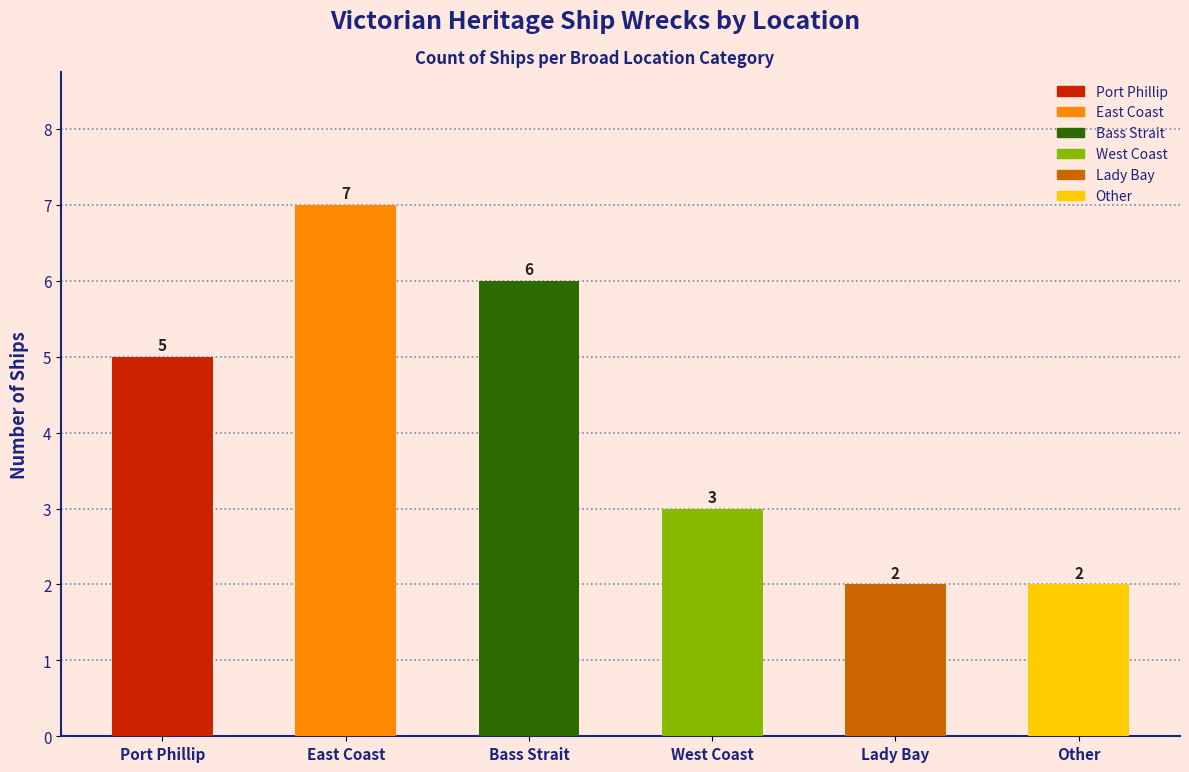

What is the difference between the values at Port Phillip and East Coast?

2